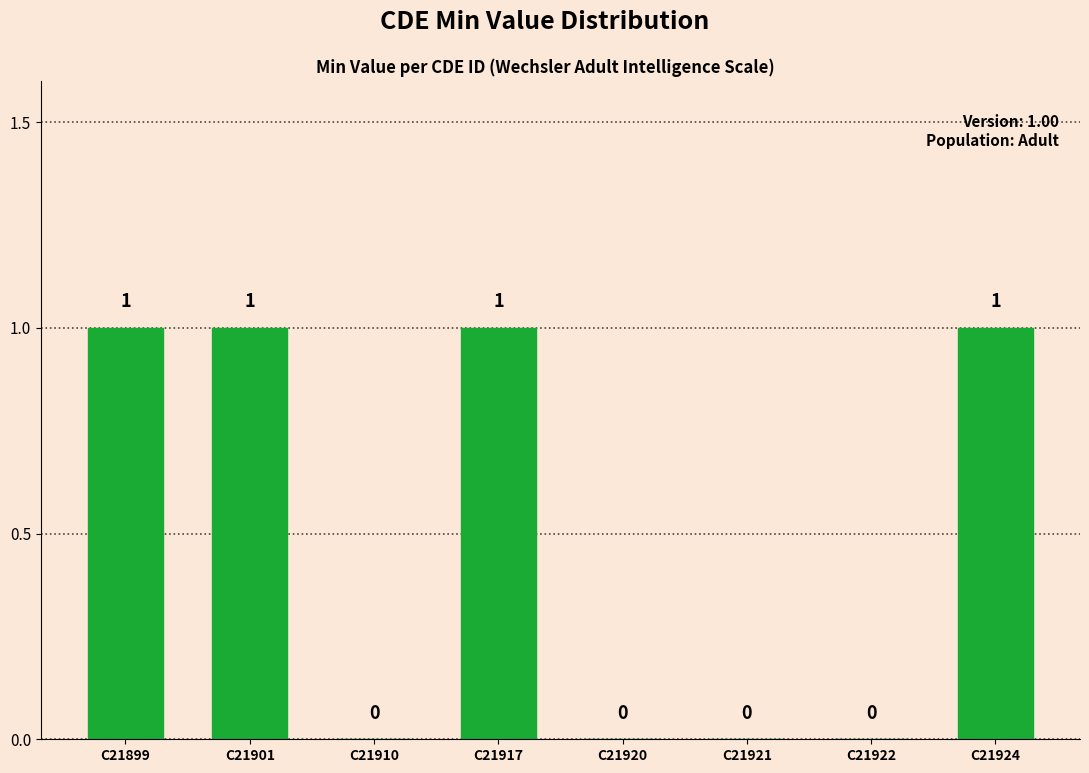

What is the difference between the values at C21901 and C21921?

1